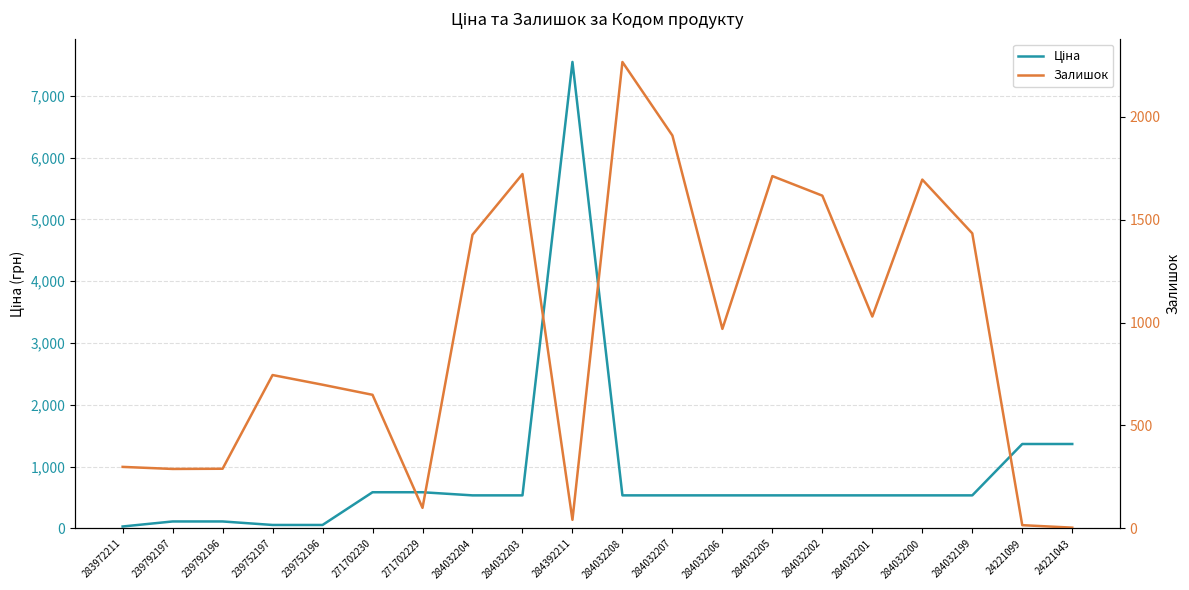

How many lines are shown in the chart?

2